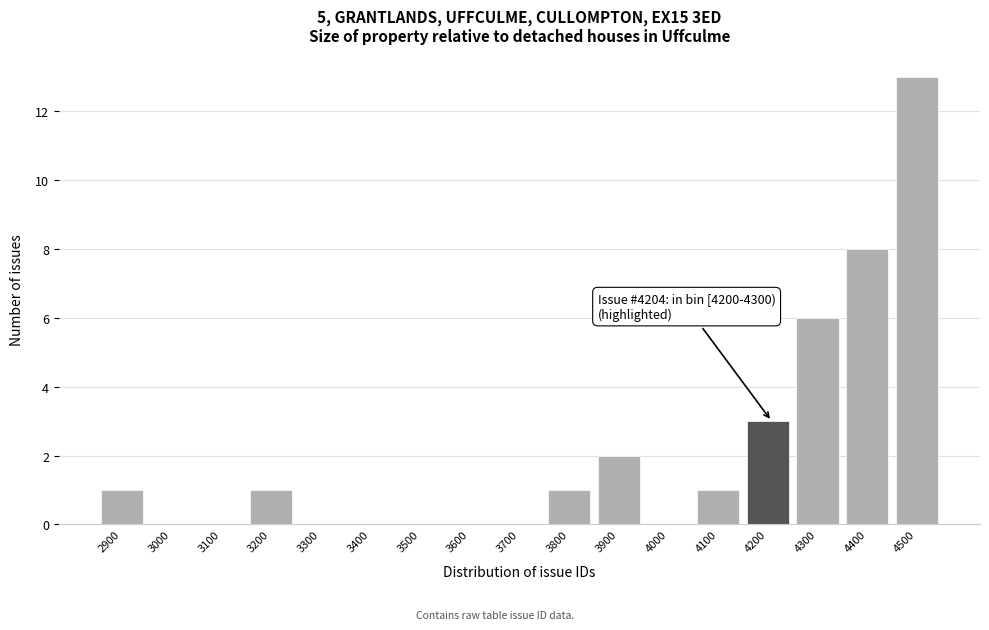

Reading left to right, what are all the values shown in this chart?

2900=1	3000=0	3100=0	3200=1	3300=0	3400=0	3500=0	3600=0	3700=0	3800=1	3900=2	4000=0	4100=1	4200=3	4300=6	4400=8	4500=13